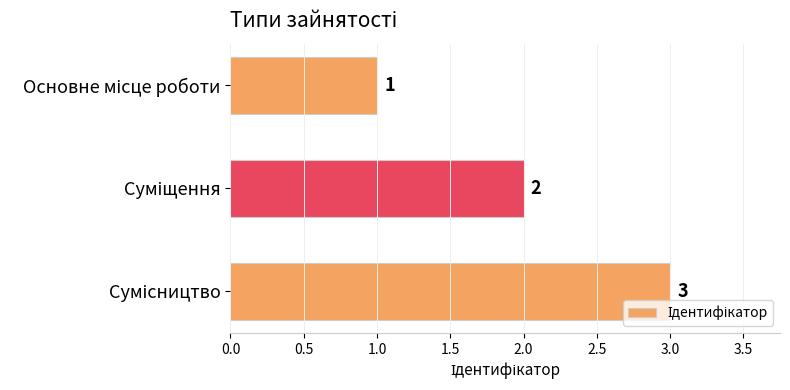

What is the greatest value displayed?

3